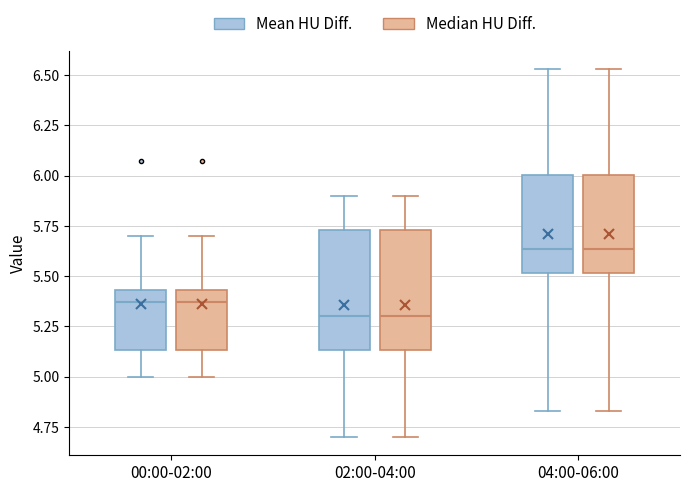

Where is the lower edge of the box for 04:00-06:00 (Median HU Diff.) on the y-axis? The values are not printed on the chart, so give them approximately, as read against the axis.

5.50